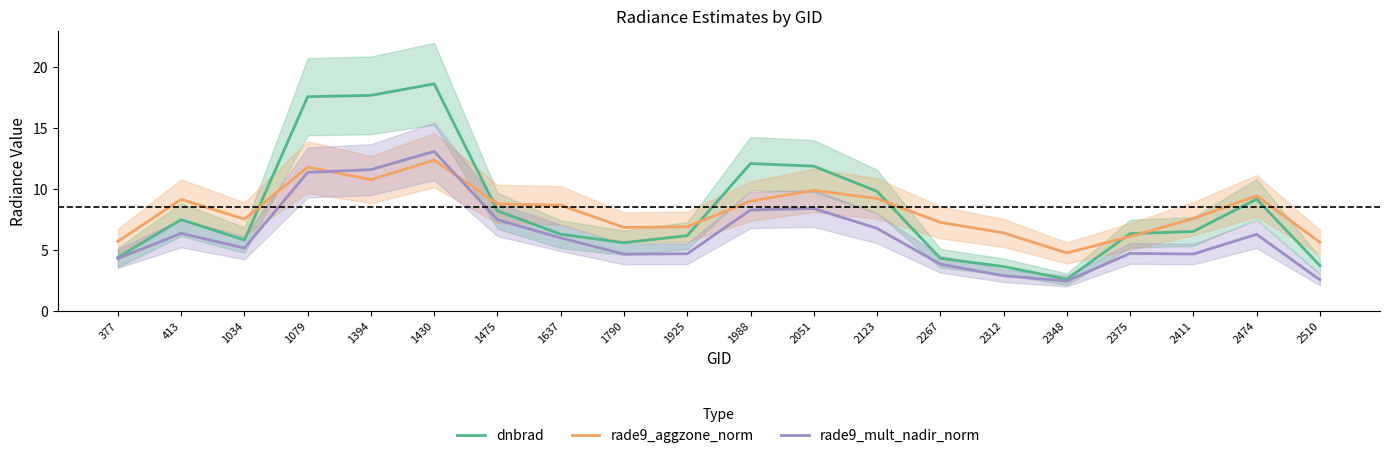

True or false: rade9_mult_nadir_norm and dnbrad intersect in this chart.

False